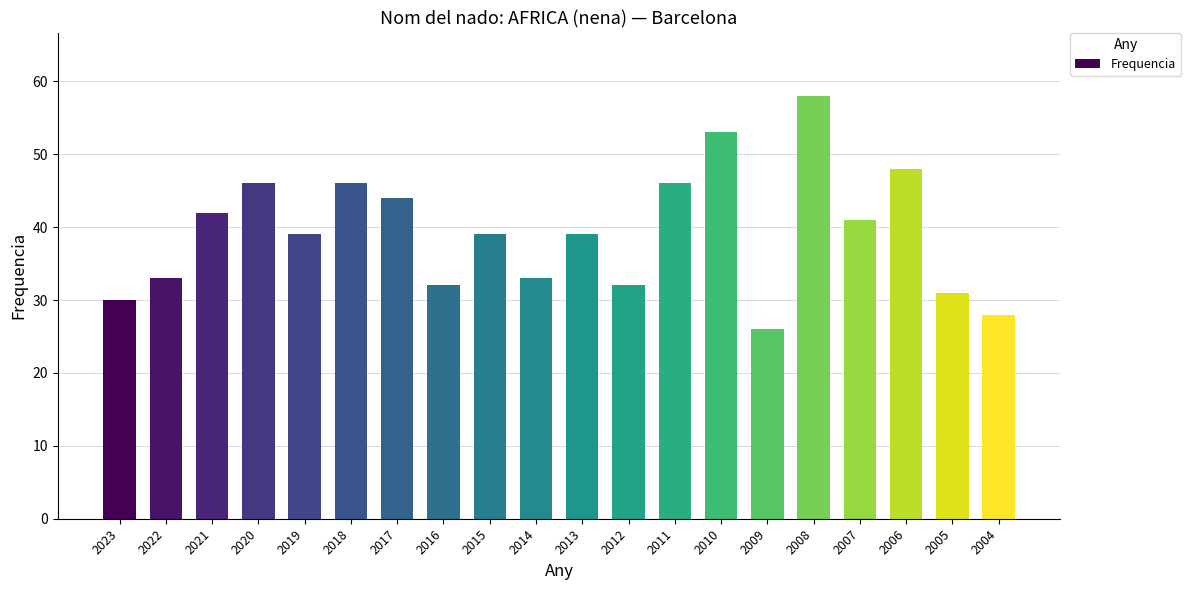

How many data points does each series have?

20